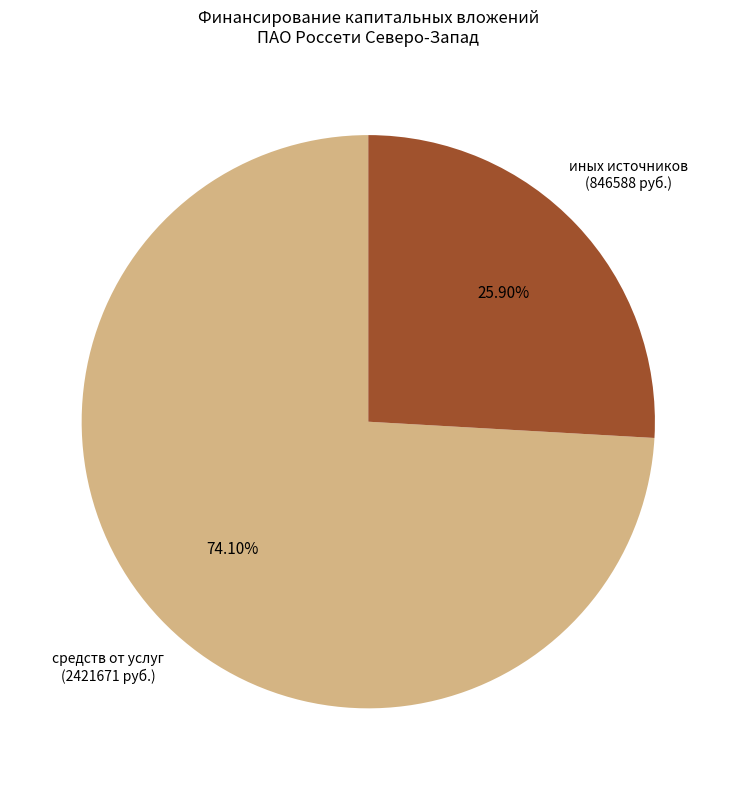

Does any single category account for the majority?

Yes